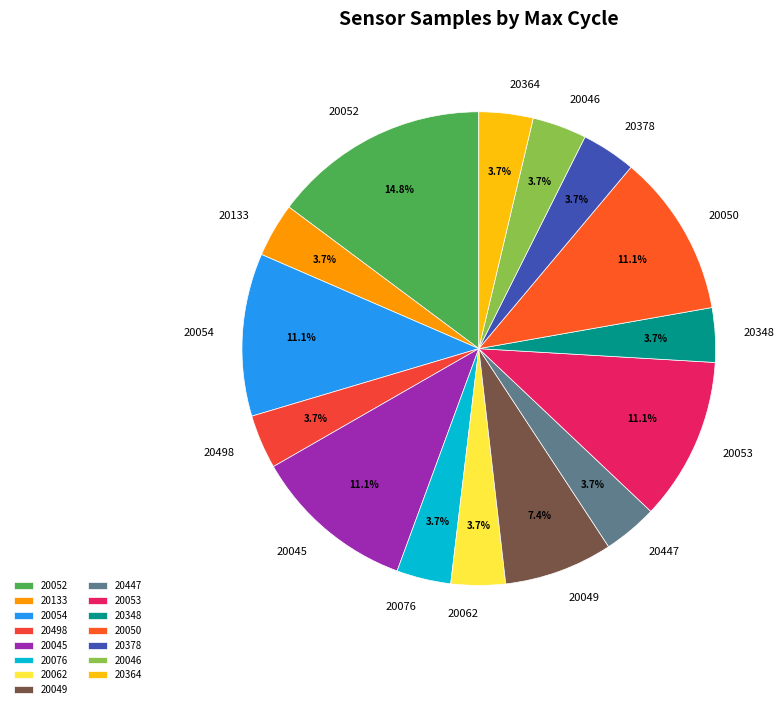

What percentage is NOT represented by 20378?

96.3%